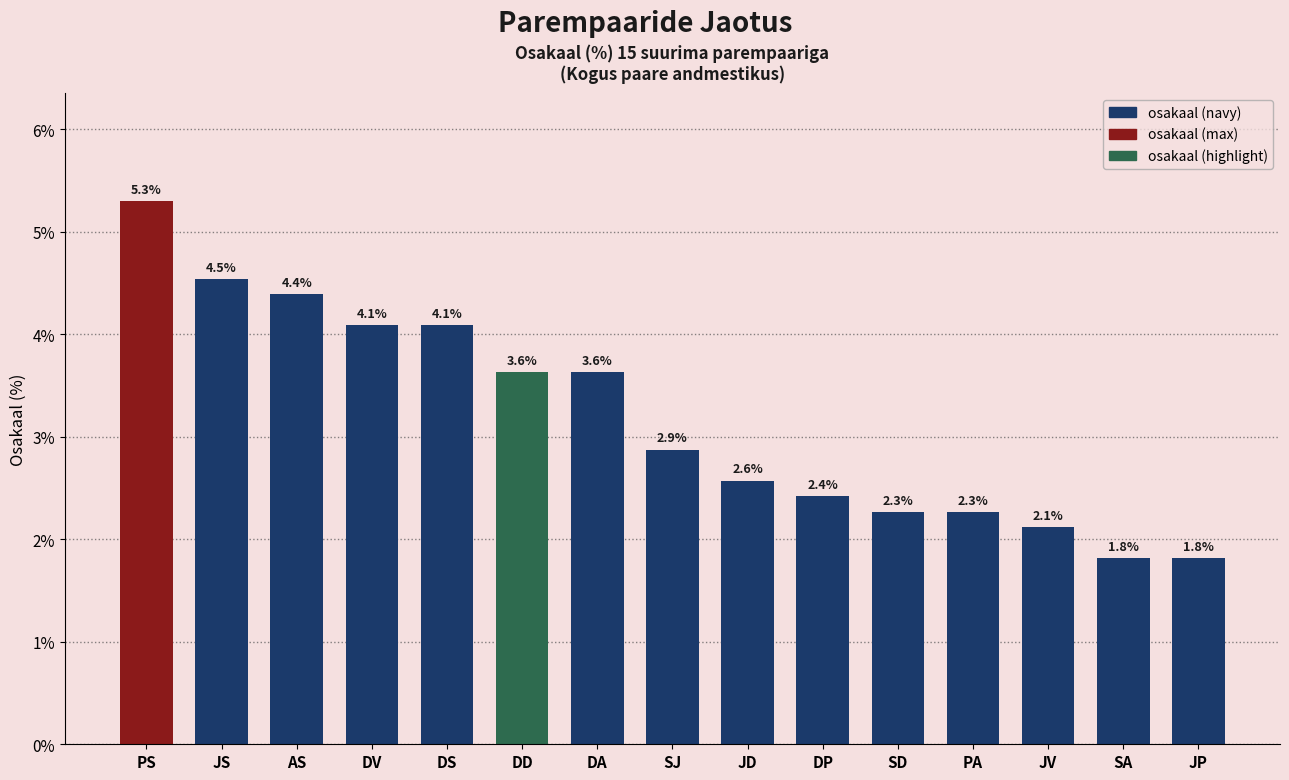

Reading left to right, what are all the values shown in this chart?

PS=5.3	JS=4.5	AS=4.4	DV=4.1	DS=4.1	DD=3.6	DA=3.6	SJ=2.9	JD=2.6	DP=2.4	SD=2.3	PA=2.3	JV=2.1	SA=1.8	JP=1.8